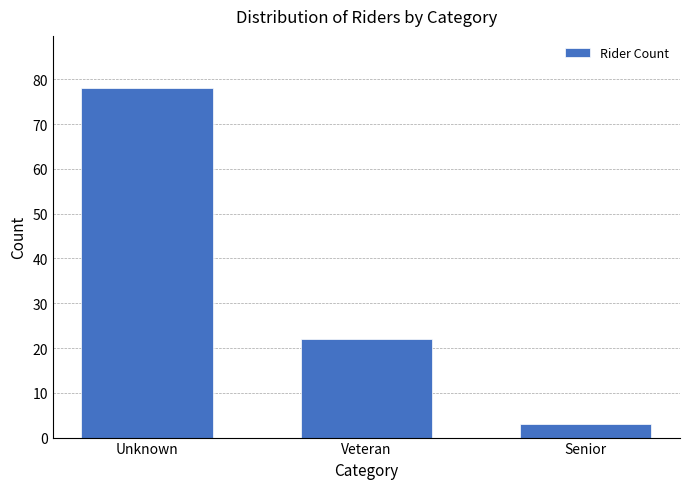

Reading left to right, transcribe all the data shown in this chart.

78	22	3